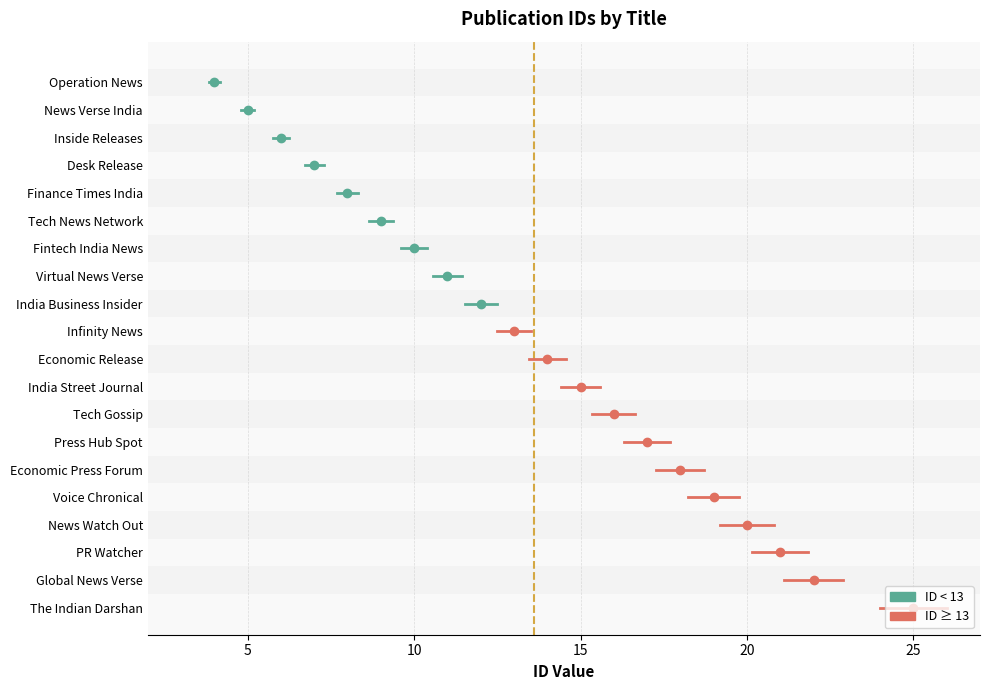

How many values are below 14?

10